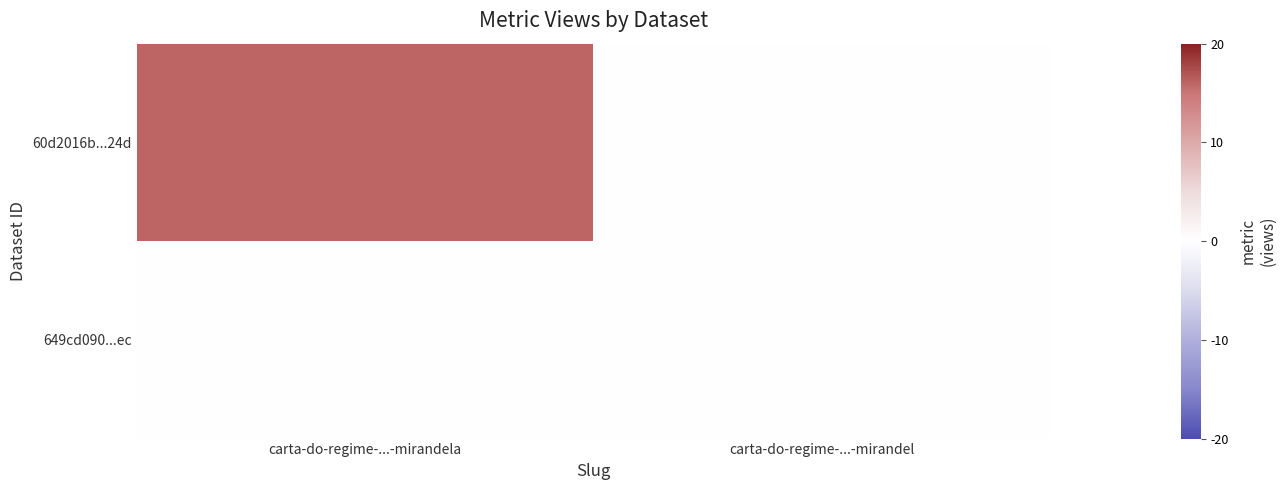

How many distinct data groups are displayed?

2